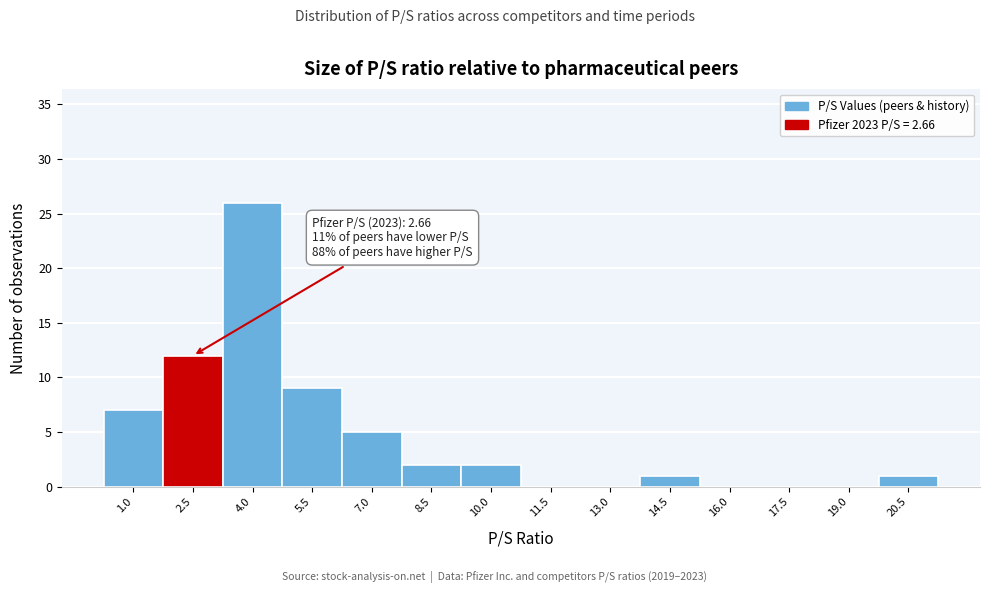

Reading left to right, transcribe all the data shown in this chart.

1.0=7	2.5=12	4.0=26	5.5=9	7.0=5	8.5=2	10.0=2	11.5=0	13.0=0	14.5=1	16.0=0	17.5=0	19.0=0	20.5=1